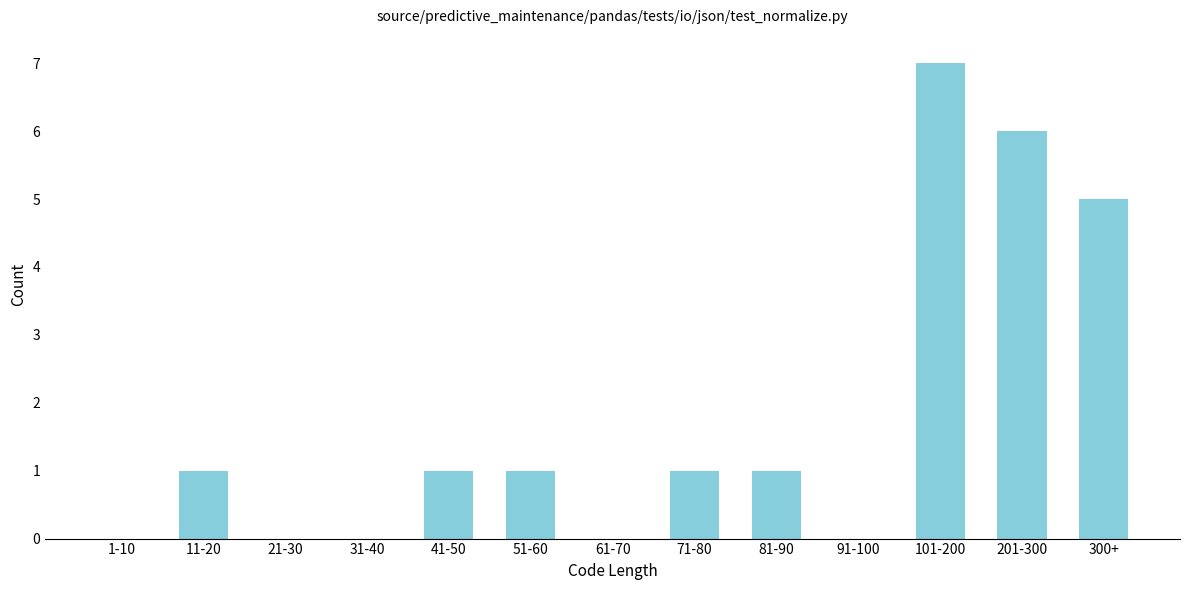

Reading right to left, transcribe all the data shown in this chart.

300+=5	201-300=6	101-200=7	91-100=0	81-90=1	71-80=1	61-70=0	51-60=1	41-50=1	31-40=0	21-30=0	11-20=1	1-10=0